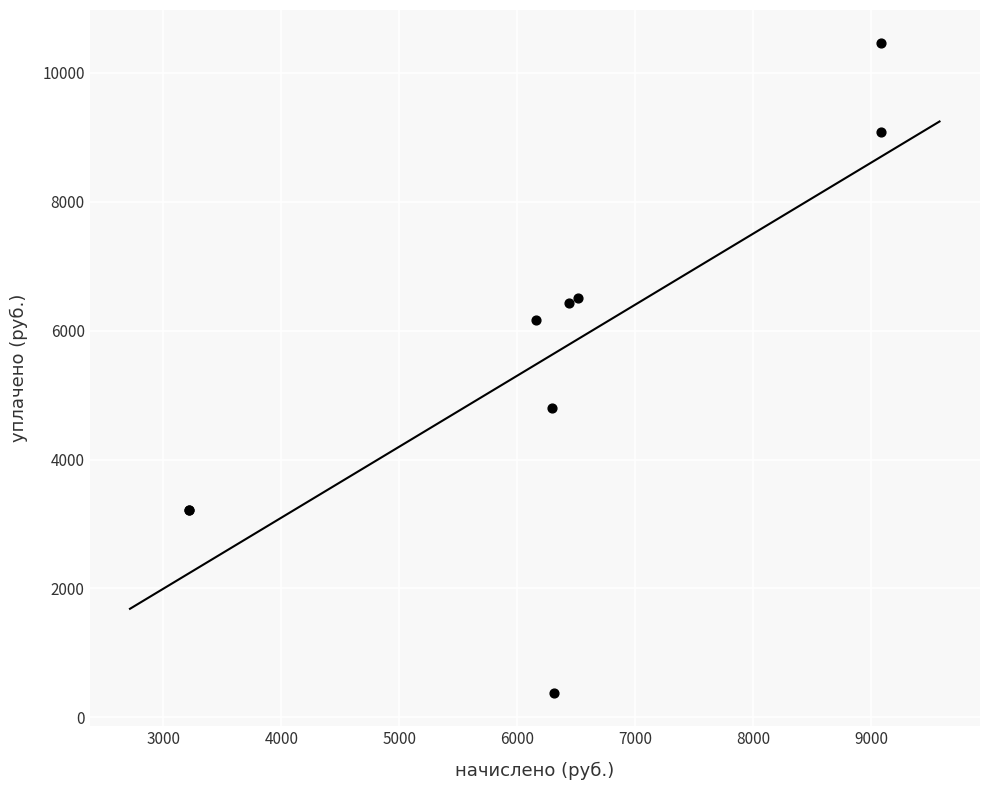

What Y value in the scatter plot is closest to 5421?

4806.9